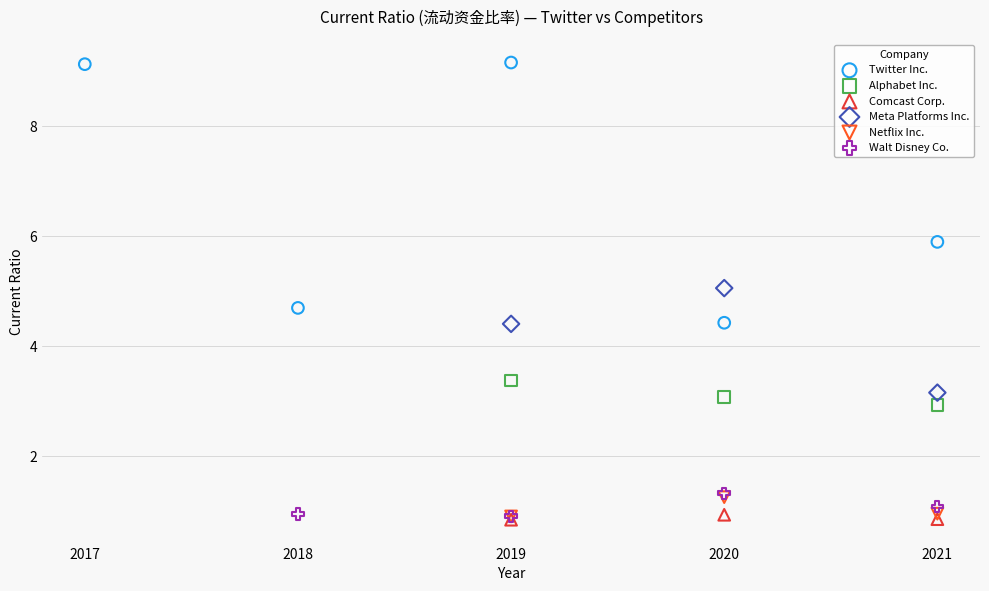

Which series has the widest spread of Y values?

Twitter Inc.